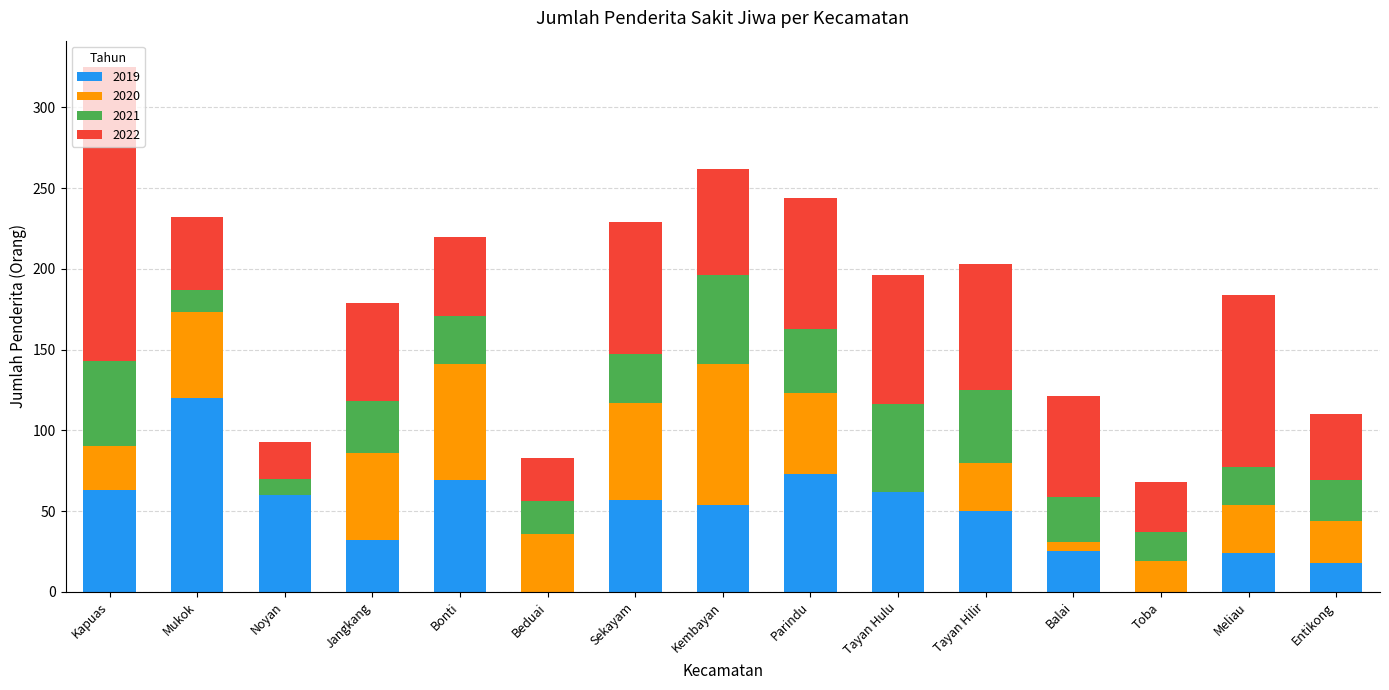

Count the number of data series in this chart.

4